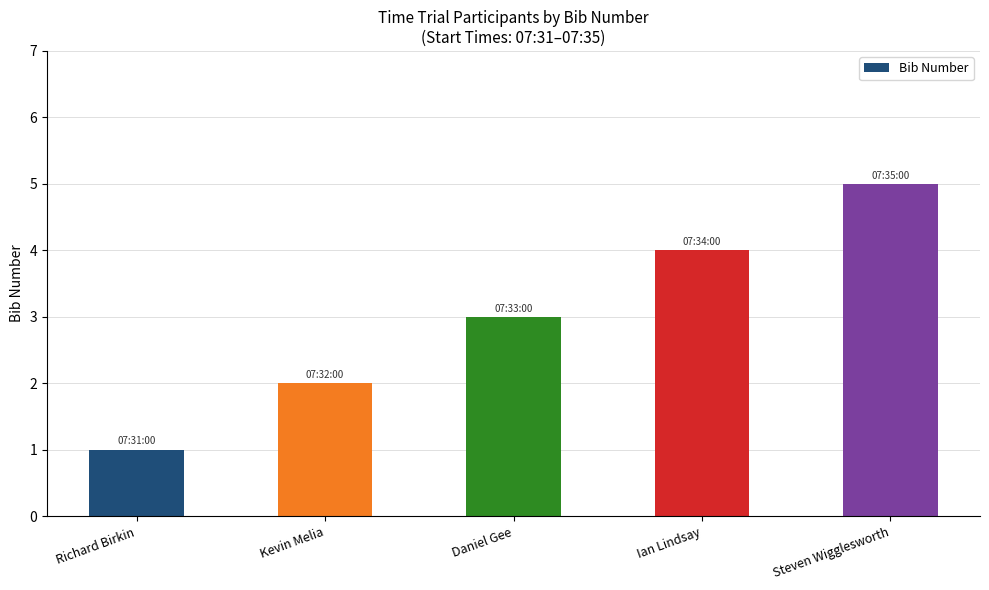

Are the bars horizontal?

No